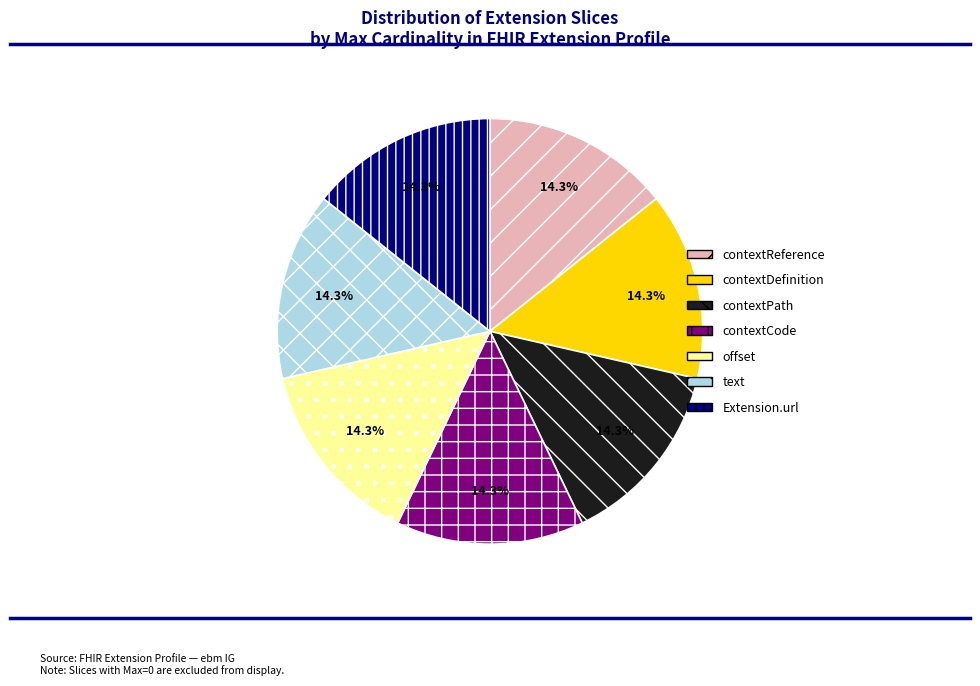

Combined, do Extension.url and contextDefinition account for over 50%?

No